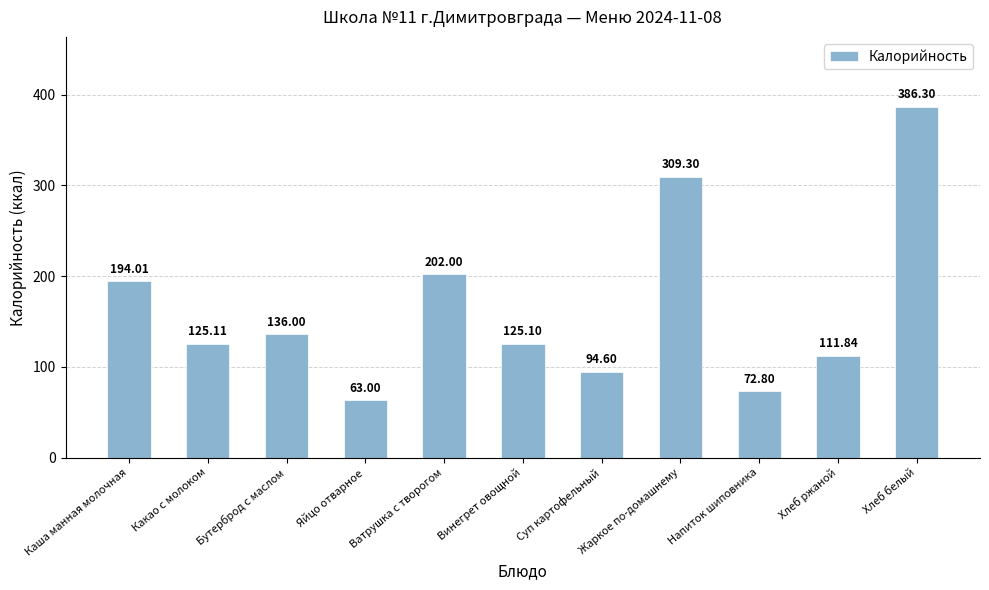

What is the difference between the maximum and minimum values?

323.3